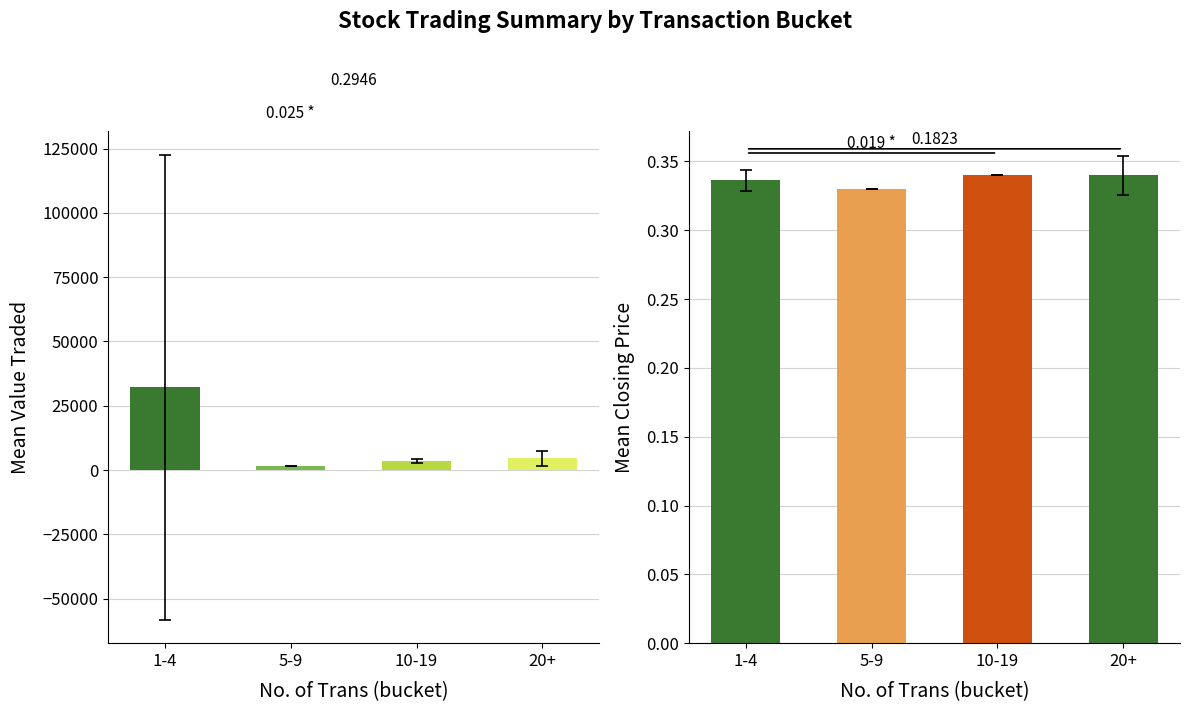

What value does the Value Traded series have at 10-19?

3600.3